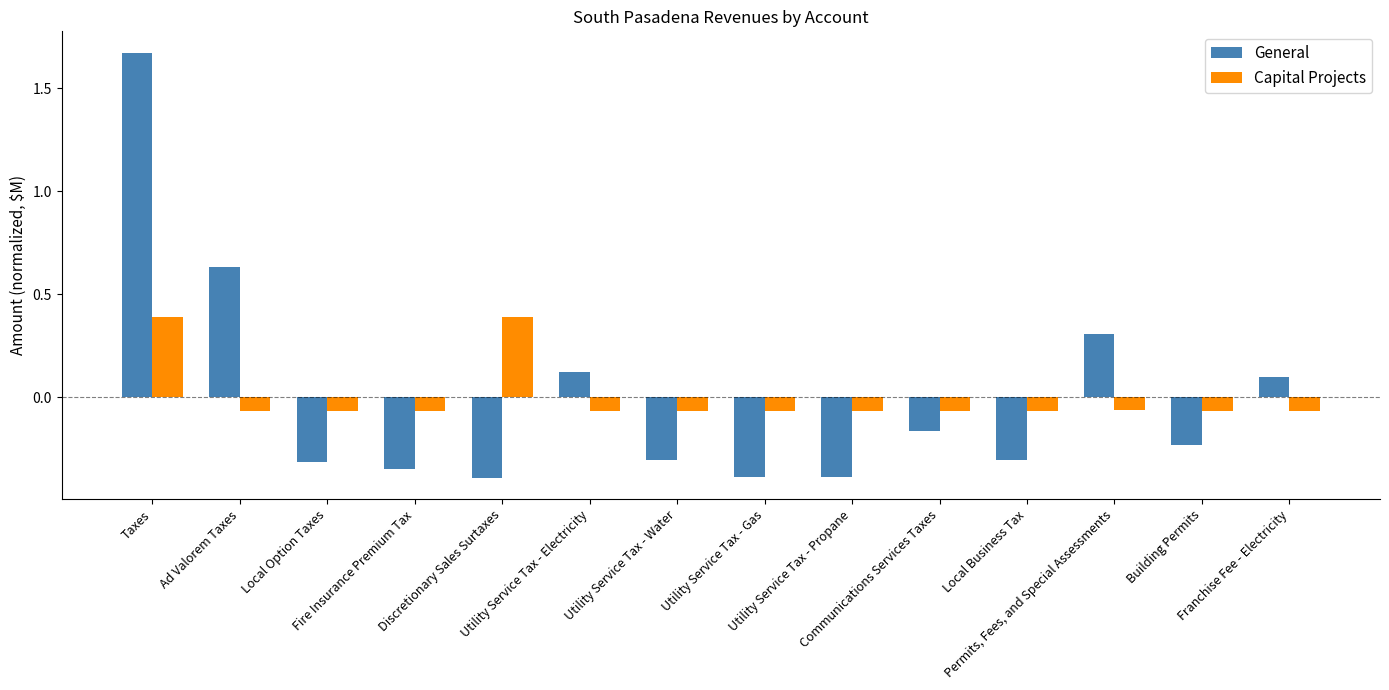

What is the difference between the maximum and second lowest values in the General series?

2.1